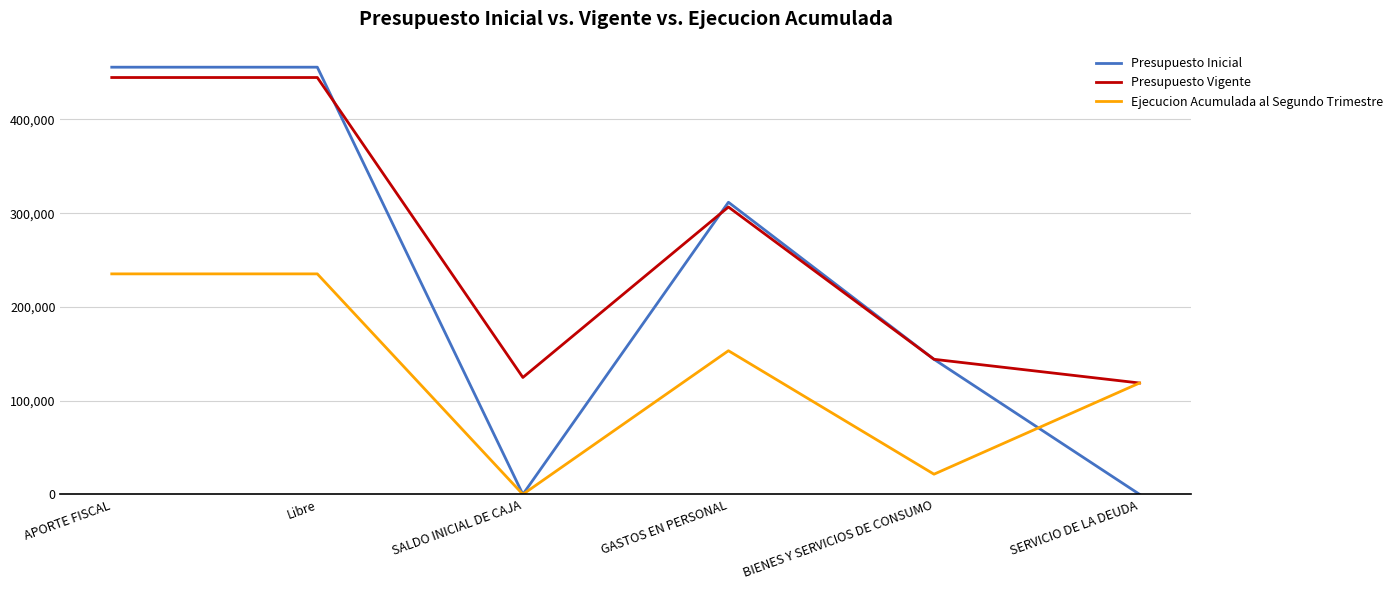

What is the difference between the highest and lowest values at SALDO INICIAL DE CAJA?

124727